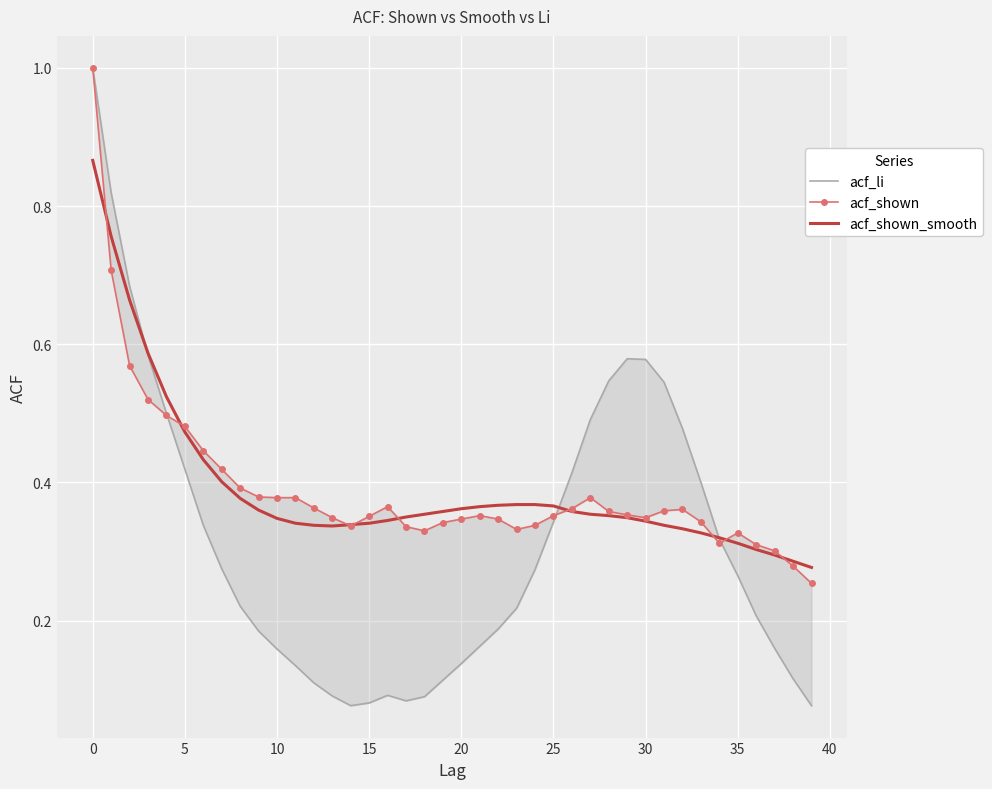

Which series has the largest total across all categories?

acf_shown